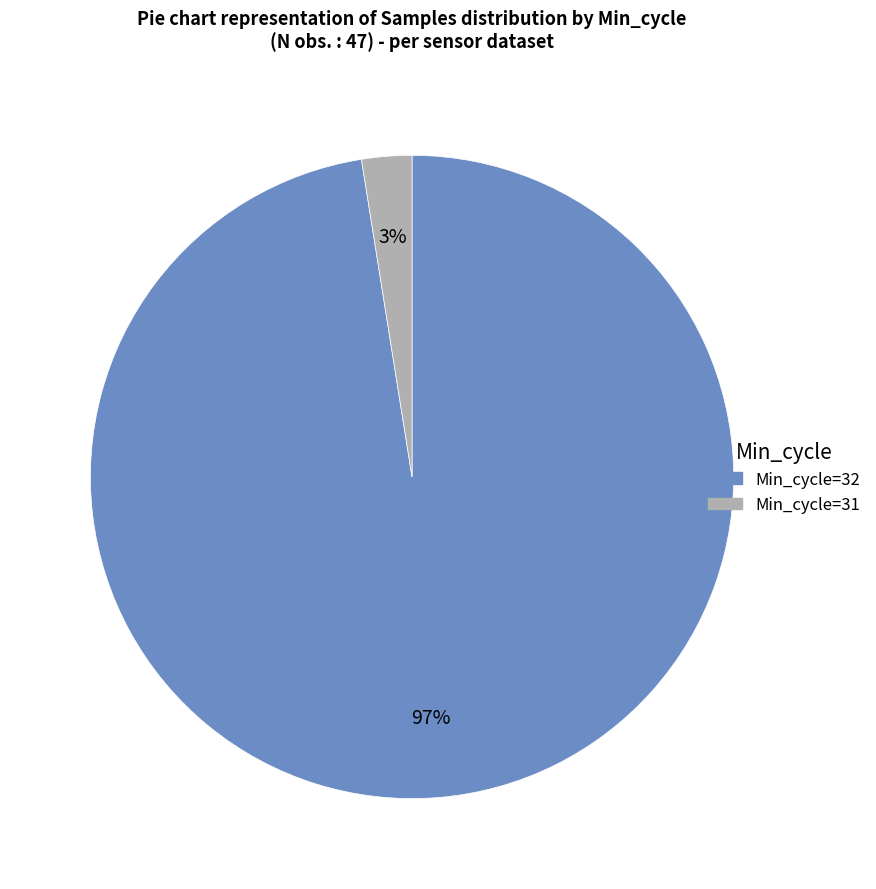

Which category has the biggest portion of the pie?

Min_cycle=32